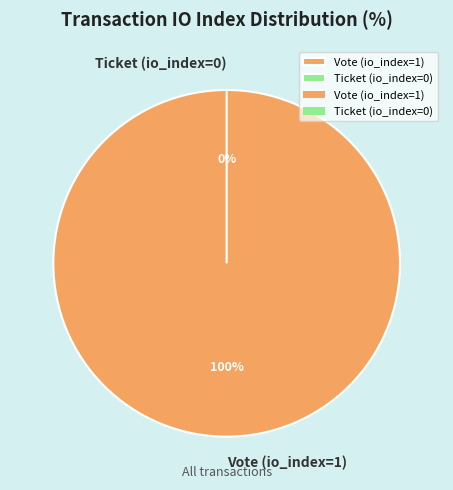

Rank the categories by value from highest to lowest.

Vote (io_index=1), Ticket (io_index=0)